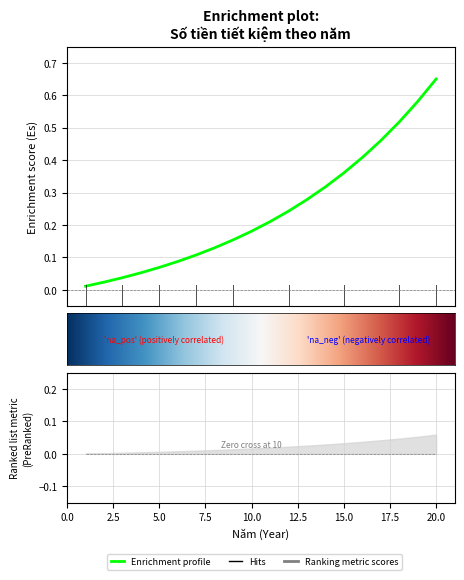

At which label is the value closest to 0?

1